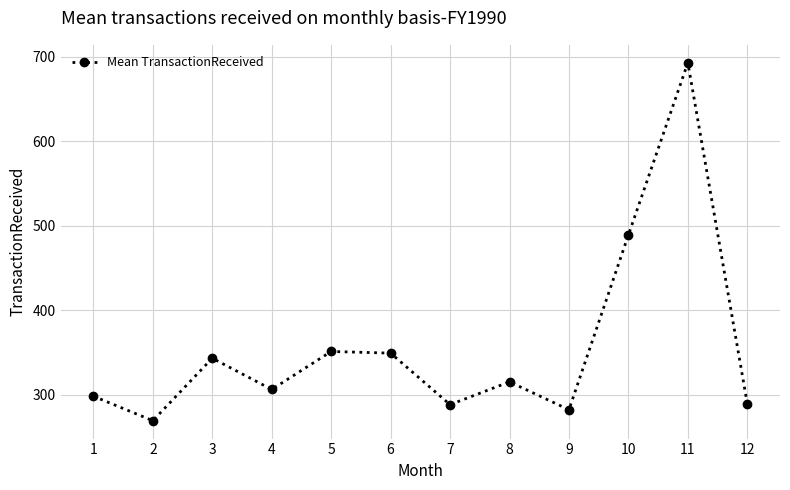

What is the difference between the second highest and minimum values?

220